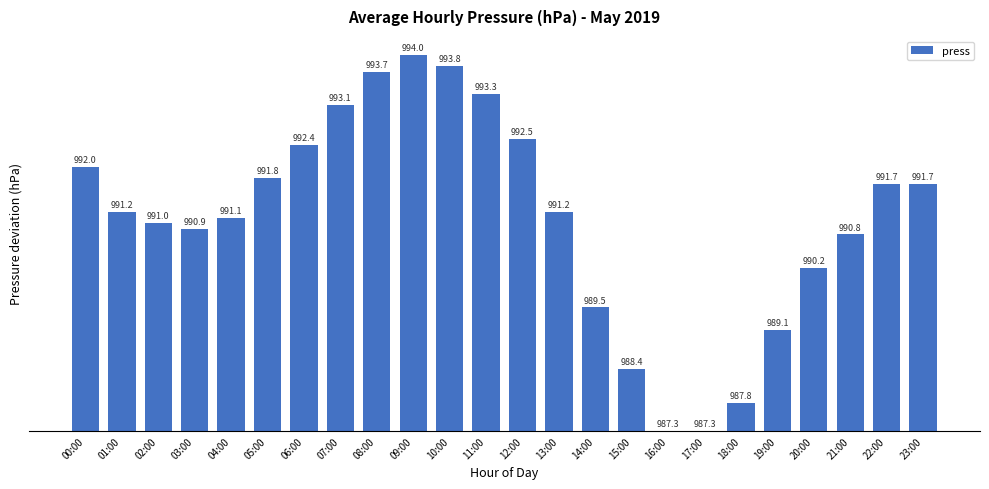

What is the difference between the second highest and second lowest values?

6.5